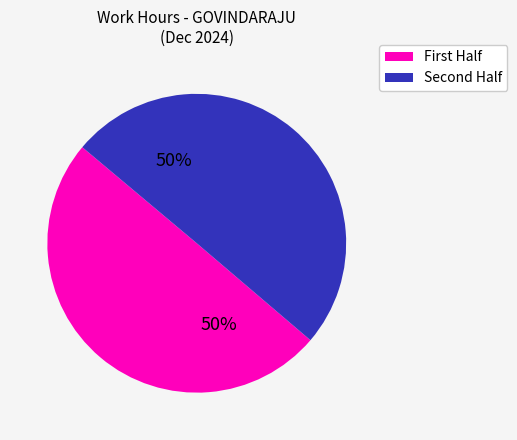

To the nearest percent, what is the average slice percentage?

50%